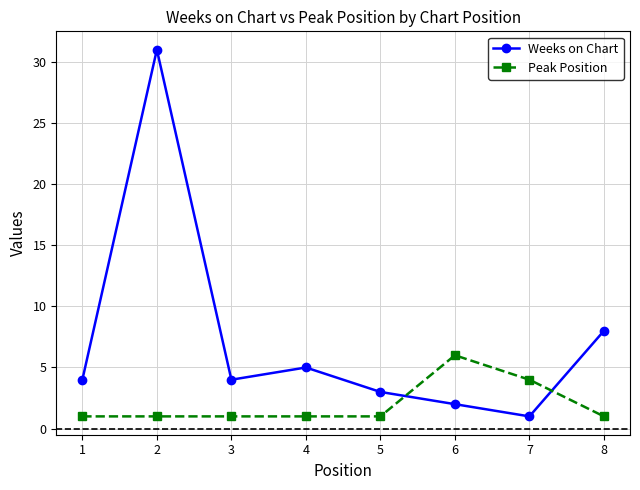

True or false: Weeks on Chart and Peak Position intersect in this chart.

True